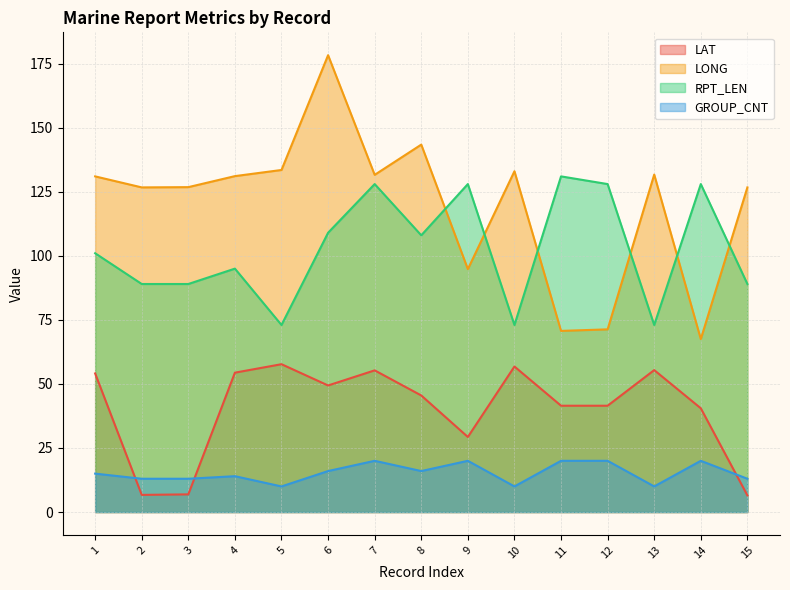

What is the difference between the LAT values at 15 and 11?

35.0